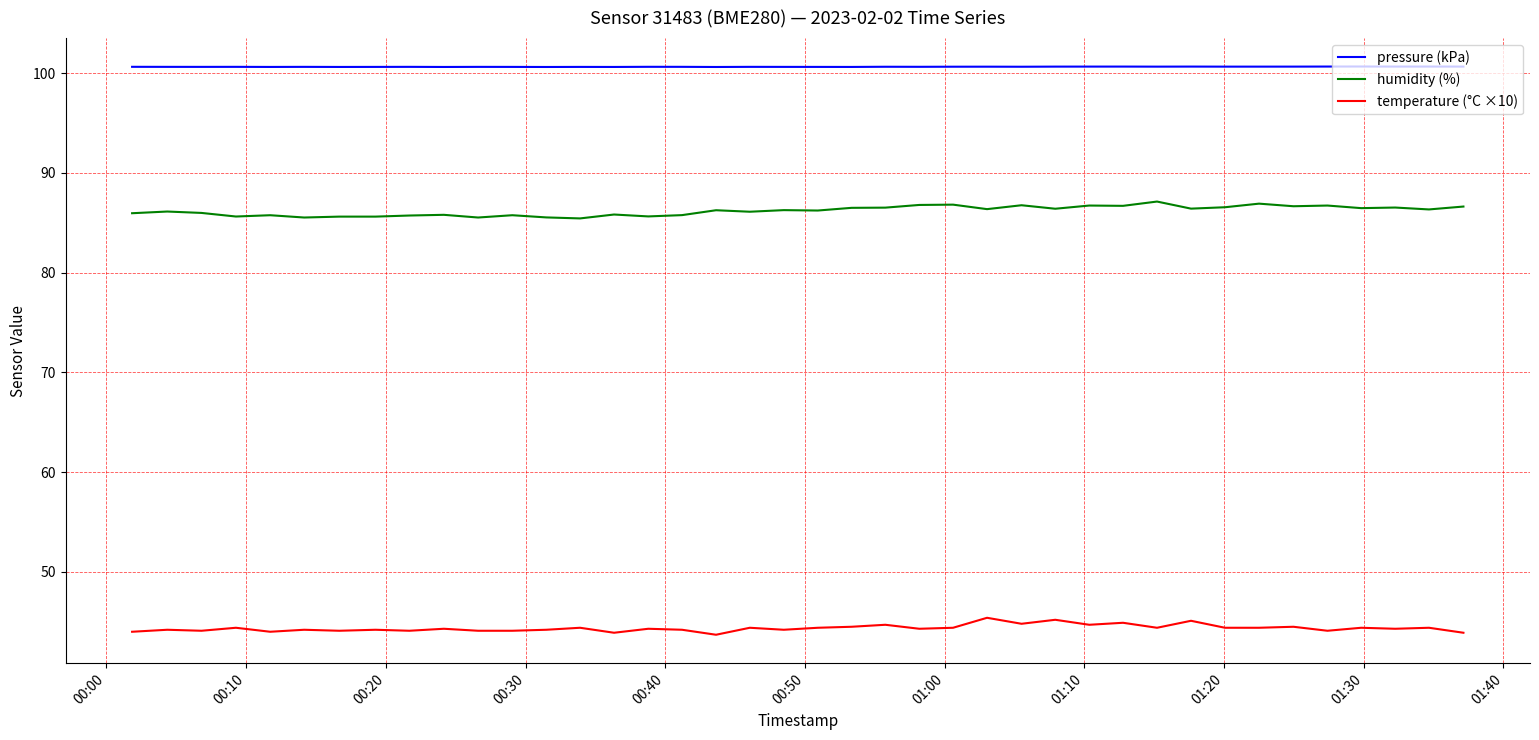

How many lines are shown in the chart?

3